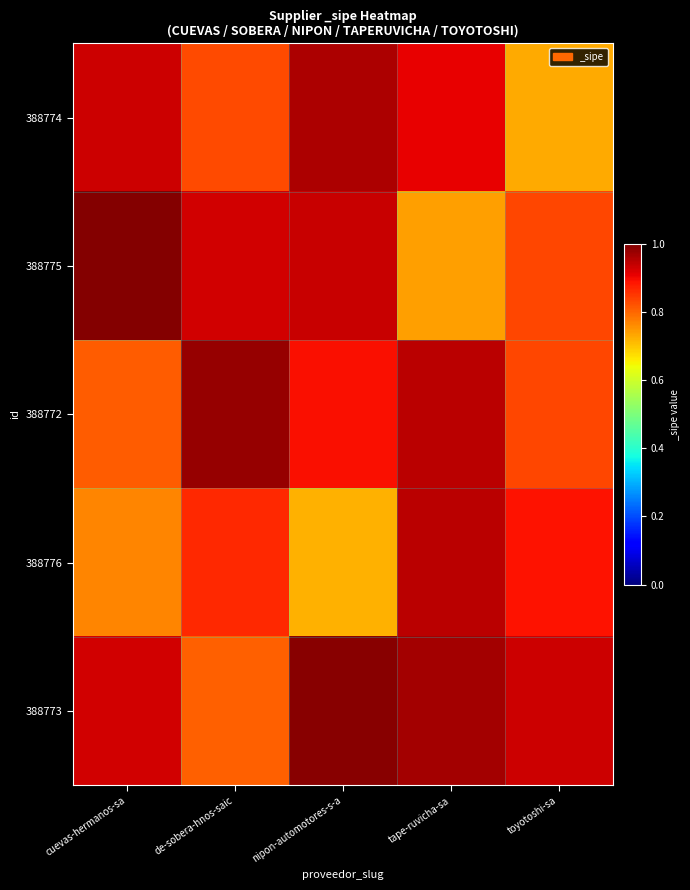

Which series changed the most between cuevas-hermanos-sa and tape-ruvicha-sa?

388775